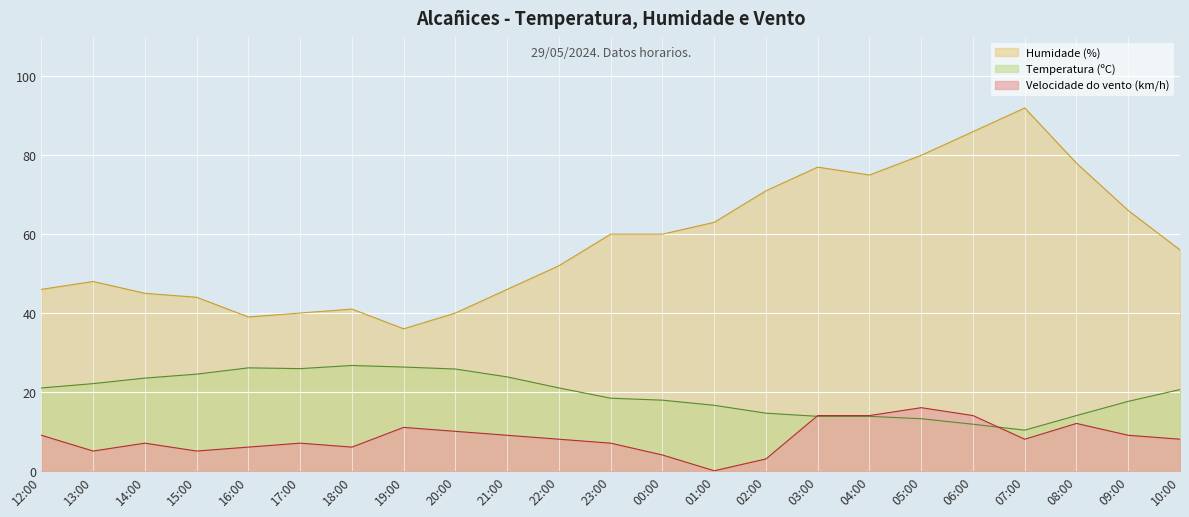

What is the label of the 20th point from the left?

07:00